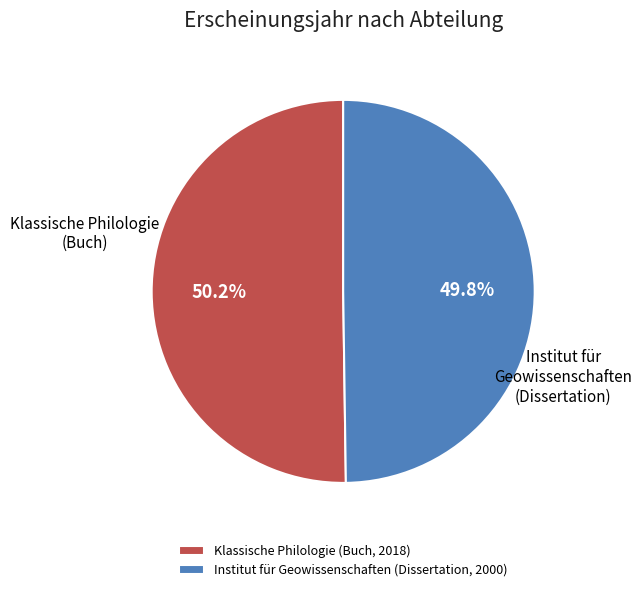

Is there a majority slice in this chart?

Yes